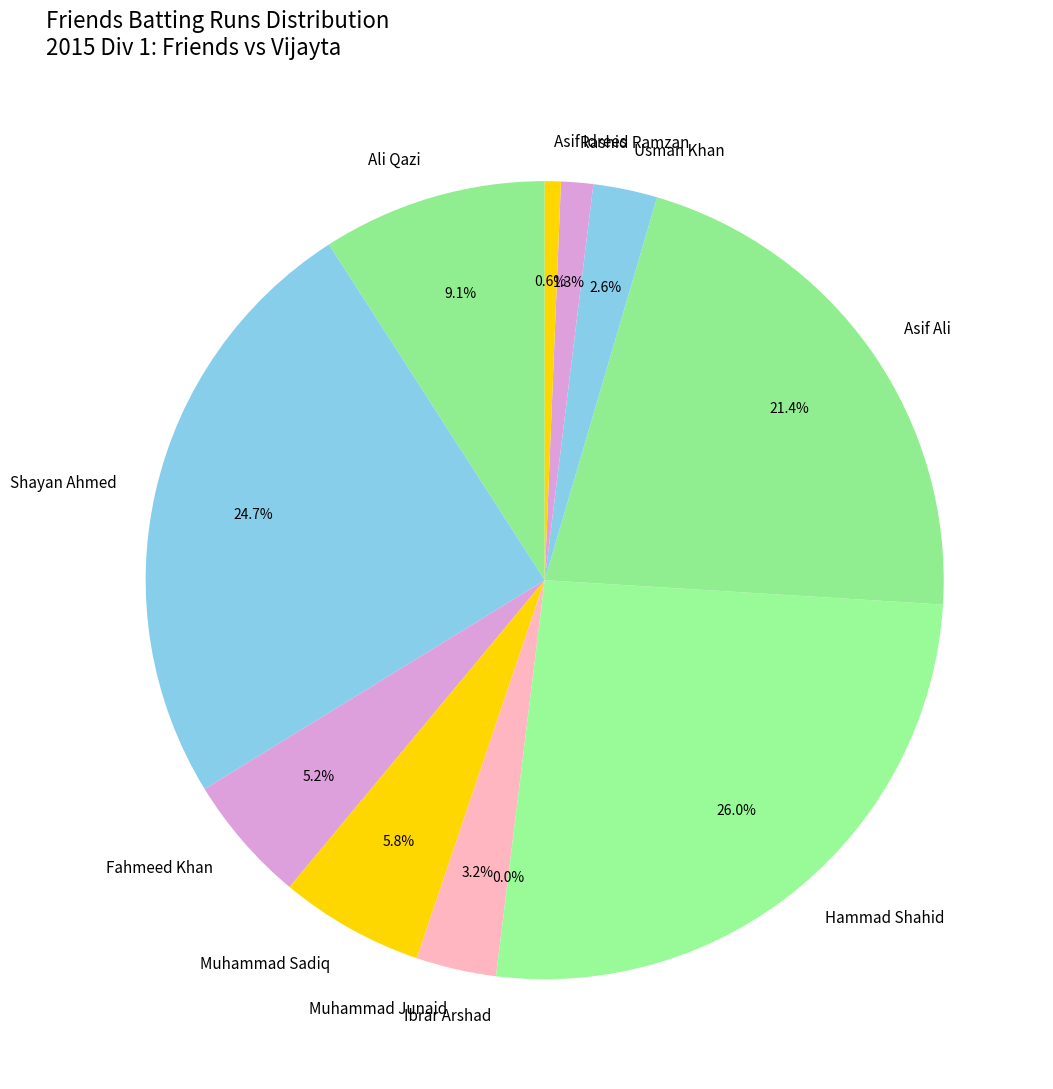

Do Ali Qazi and Hammad Shahid together represent more than half of the pie?

No